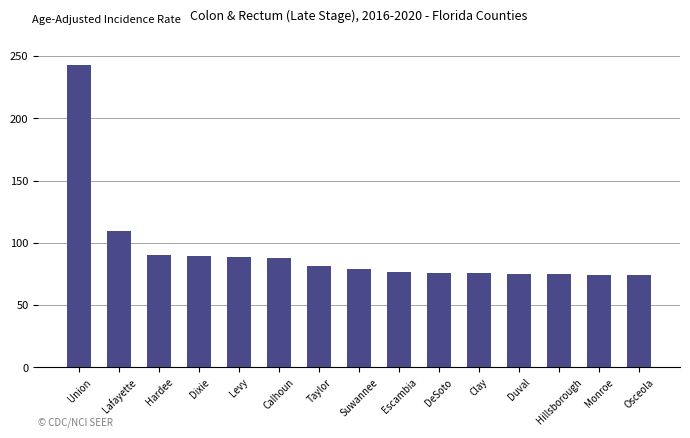

True or false: the data shows 60.6 at Dixie.

False